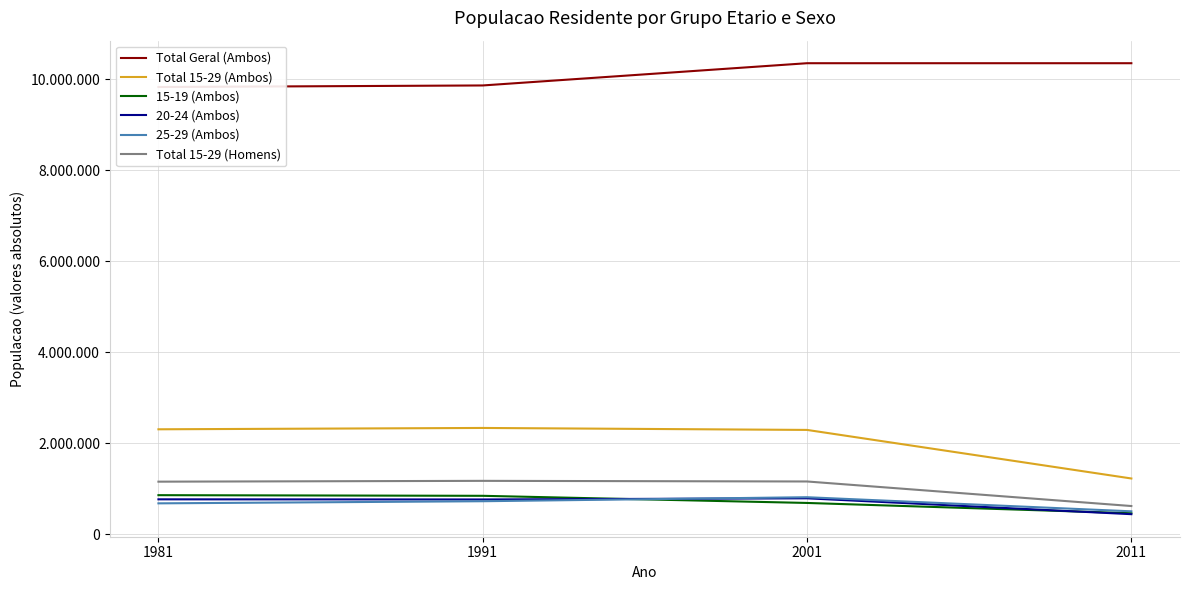

What are all the series names shown in the legend?

Total Geral (Ambos), Total 15-29 (Ambos), 15-19 (Ambos), 20-24 (Ambos), 25-29 (Ambos), Total 15-29 (Homens)